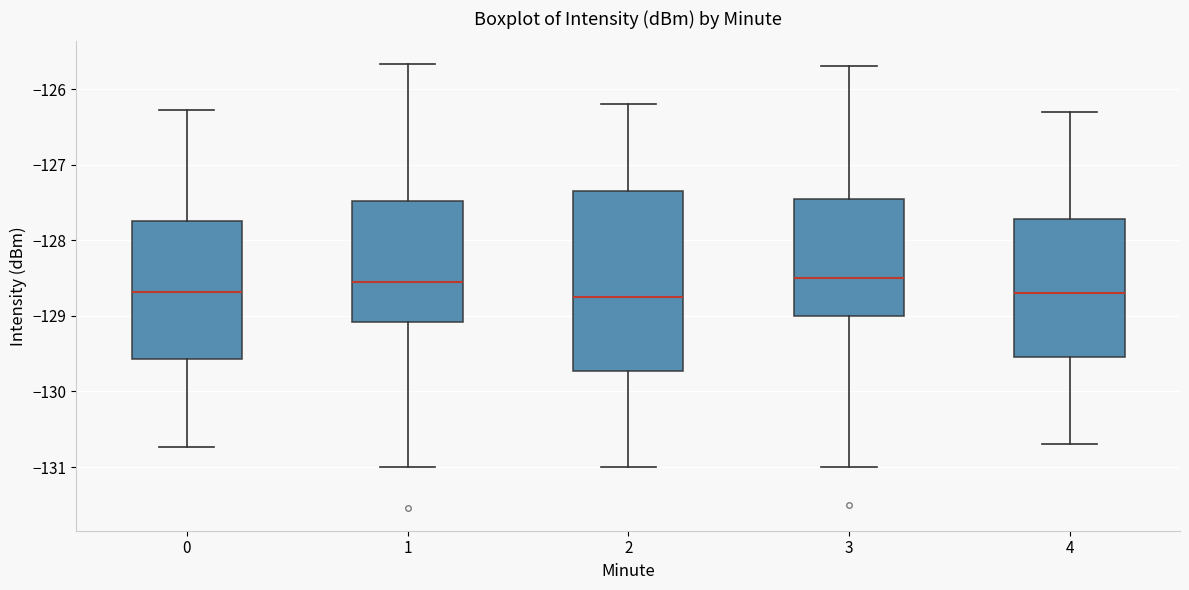

Reading left to right, transcribe this box plot: for each box, give where its median line is, the range the box spans, and where its two whiskers end, as read against the y-axis. The values are not printed on the chart, so give them approximately, as read against the axis.

0: median -128.7, box -129.6 to -127.7, whiskers -130.7 to -126.3
1: median -128.6, box -129.1 to -127.5, whiskers -131.0 to -125.7
2: median -128.7, box -129.7 to -127.3, whiskers -131.0 to -126.2
3: median -128.5, box -129.0 to -127.4, whiskers -131.0 to -125.7
4: median -128.7, box -129.5 to -127.7, whiskers -130.7 to -126.3